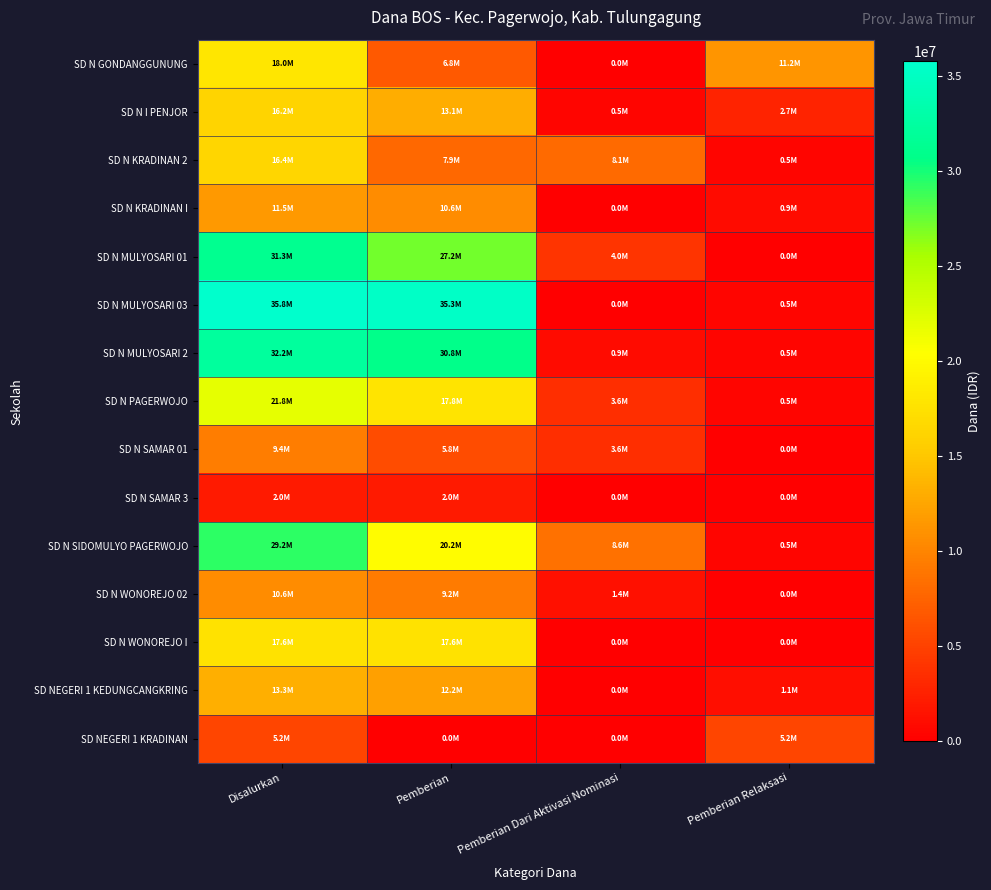

What is the difference between the highest and lowest values at Disalurkan?

33750000